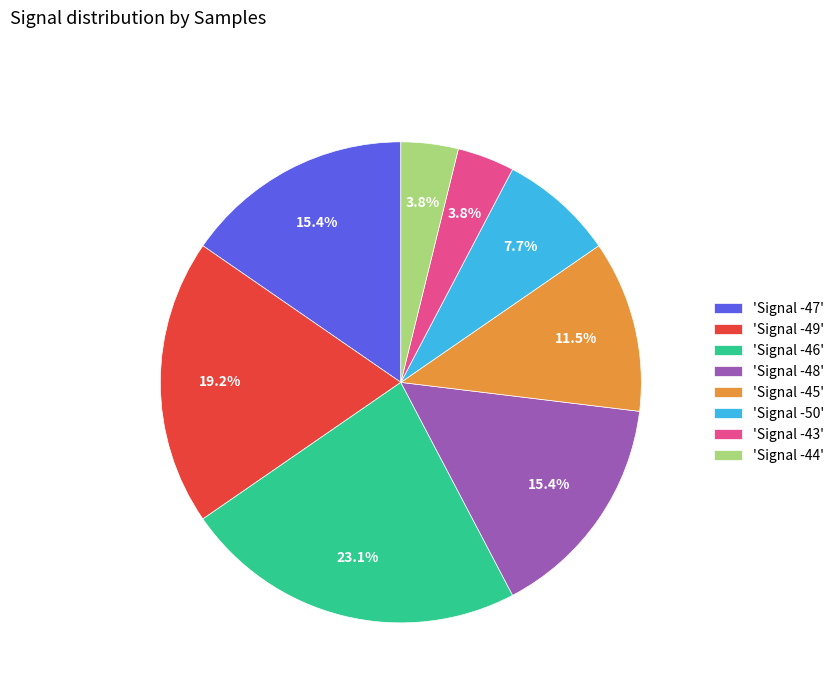

Which slice is the largest?

'Signal -46'